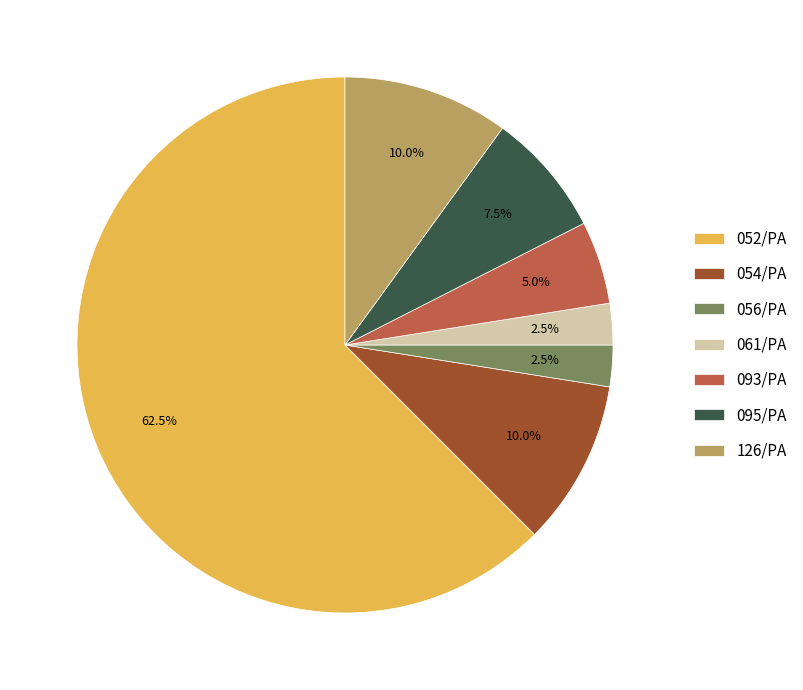

What is the majority slice?

052/PA